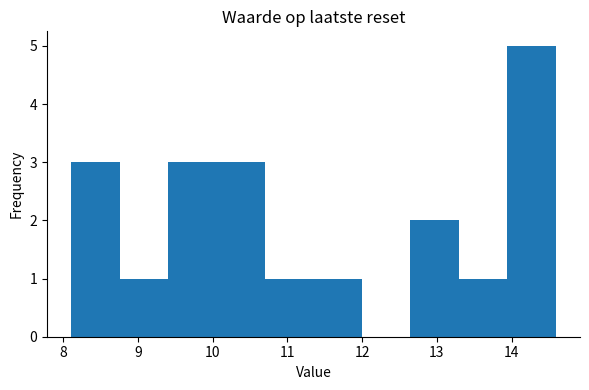

Reading left to right, transcribe this chart: for each bar, give the range it covers on the x-axis and its height. Neither the bar edges nor the heights are printed on the chart, so give them approximately, as read against the axes.

8.1 to 8.8: 3
8.8 to 9.4: 1
9.4 to 10.1: 3
10.1 to 10.7: 3
10.7 to 11.4: 1
11.4 to 12.0: 1
12.0 to 12.6: 0
12.6 to 13.3: 2
13.3 to 13.9: 1
13.9 to 14.6: 5